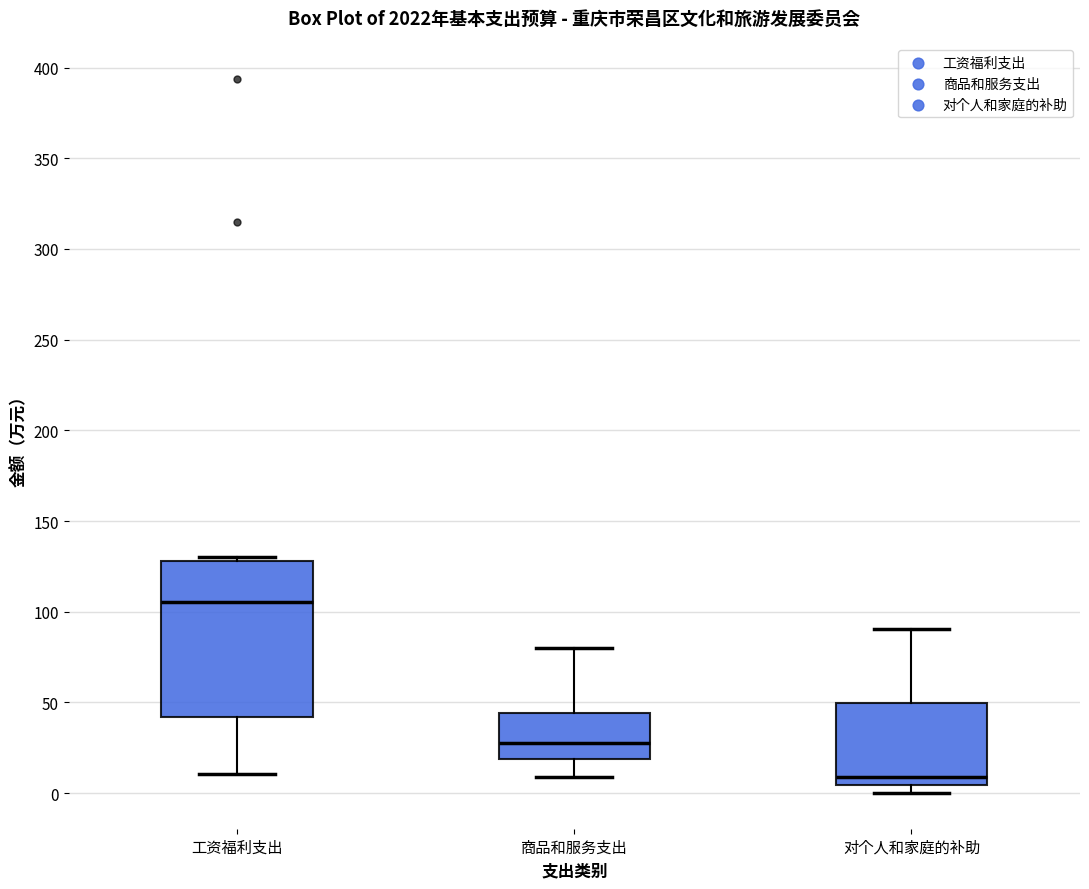

Reading left to right, transcribe this box plot: for each box, give where its median line is, the range the box spans, and where its two whiskers end, as read against the y-axis. The values are not printed on the chart, so give them approximately, as read against the axis.

工资福利支出: median 105, box 40 to 130, whiskers 10 to 130 (just above the box's upper edge)
商品和服务支出: median 30, box 20 to 45, whiskers 10 to 80
对个人和家庭的补助: median 10, box 5 to 50, whiskers 0 to 90